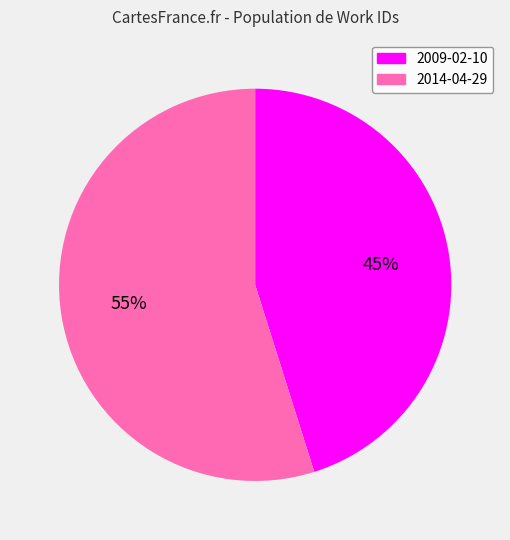

To the nearest percent, what is the combined percentage of 2009-02-10 and 2014-04-29?

100%